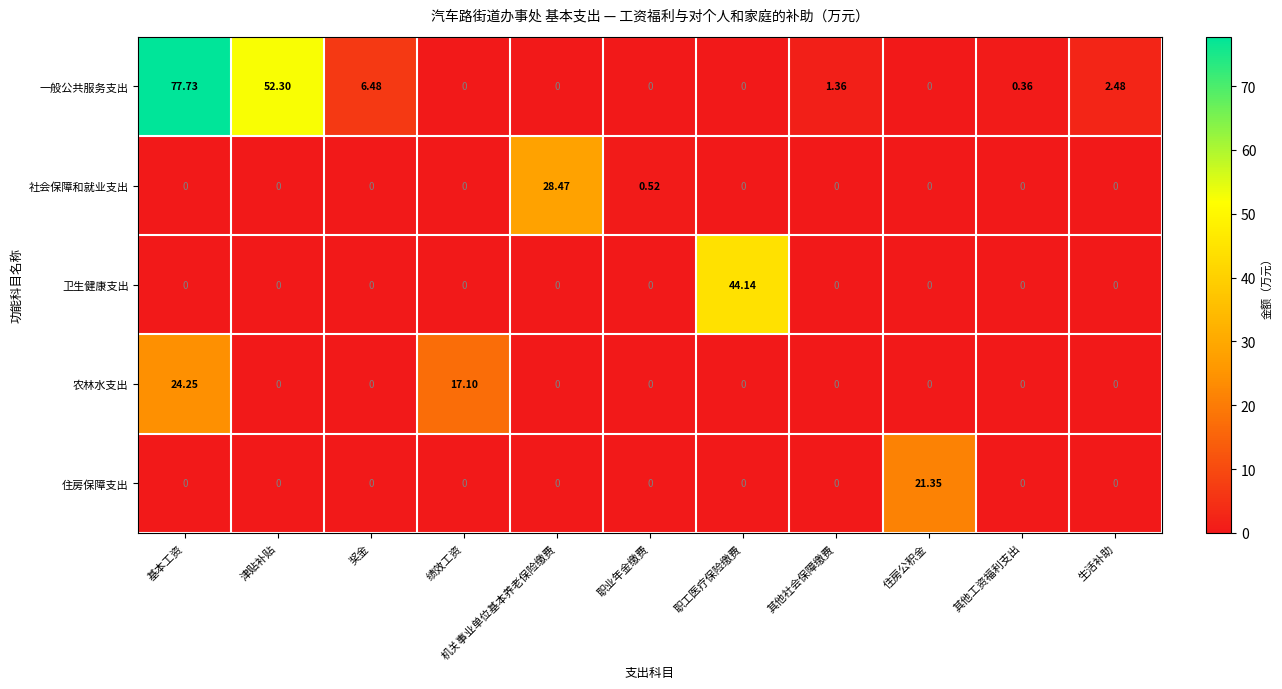

Which series has the largest total across all categories?

一般公共服务支出